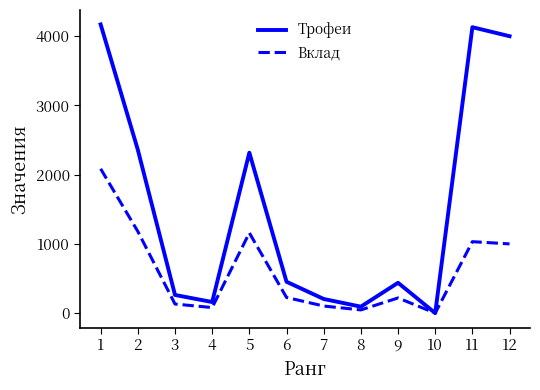

What is the average value of the Вклад series?

605